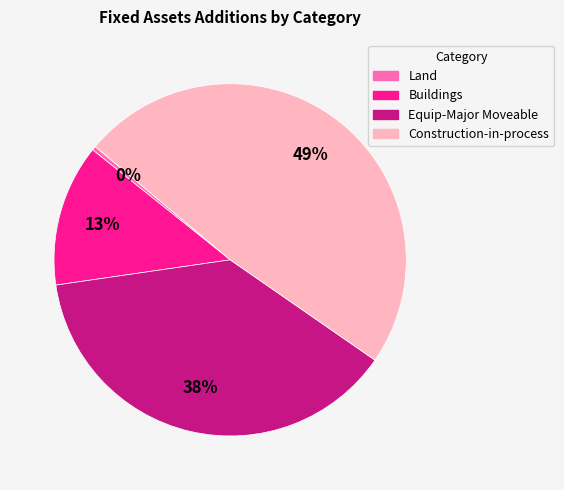

True or false: Construction-in-process accounts for 49% of the total.

True